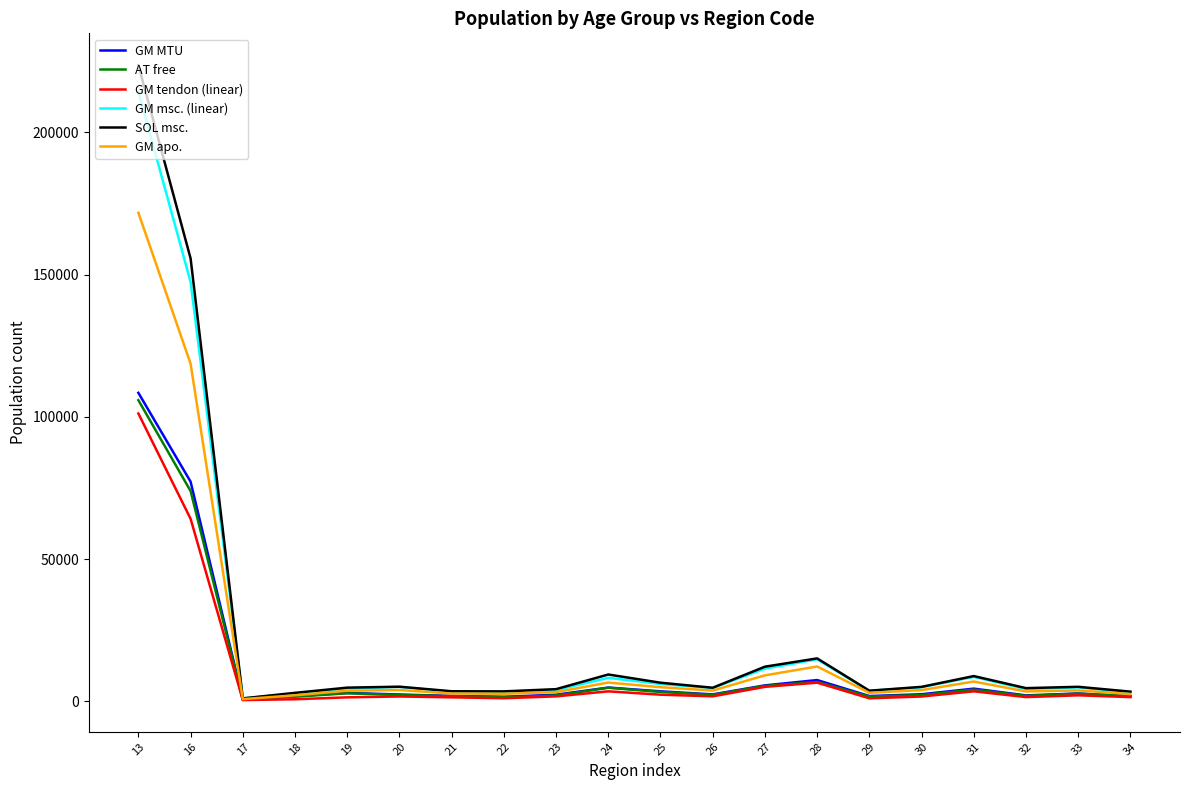

What is the sum of all GM apo. values?

369546